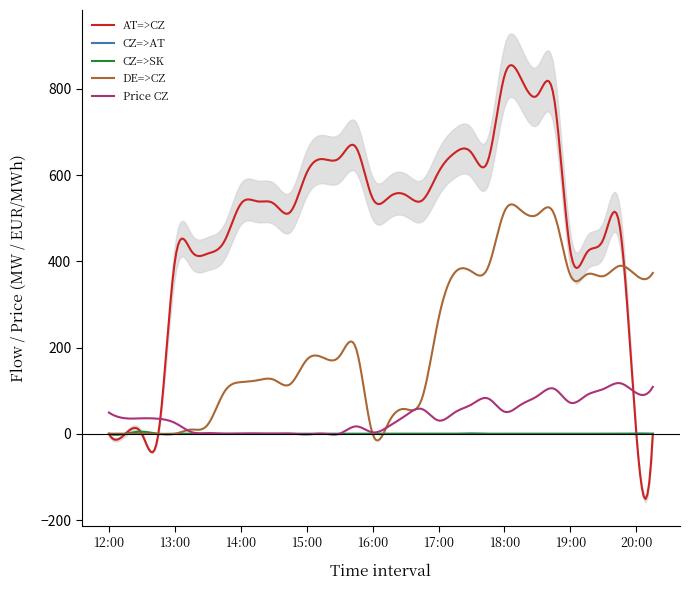

What is the minimum value for AT=>CZ?

-151.1